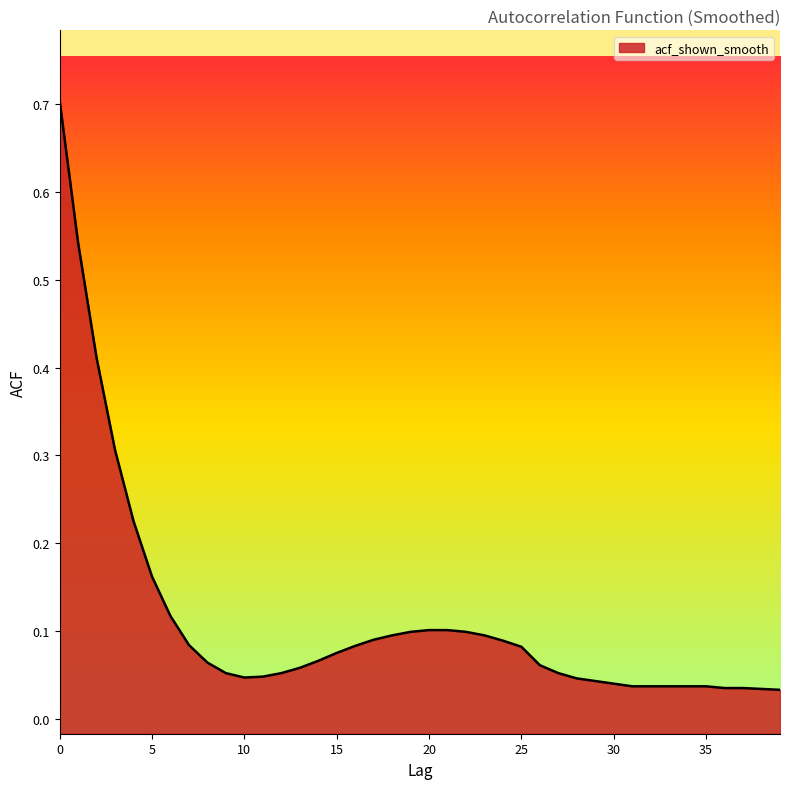

At which category does the chart reach its minimum across all series?

39